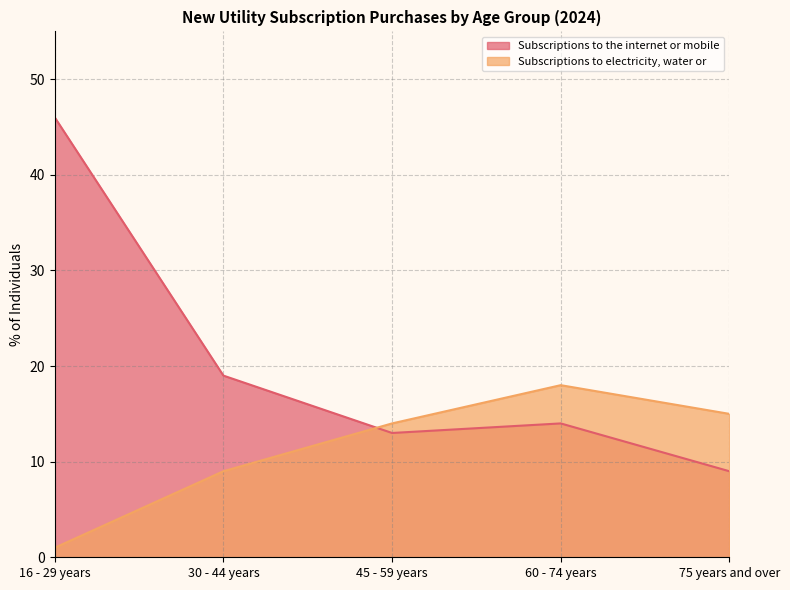

What is the maximum value for Subscriptions to electricity, water or?

18